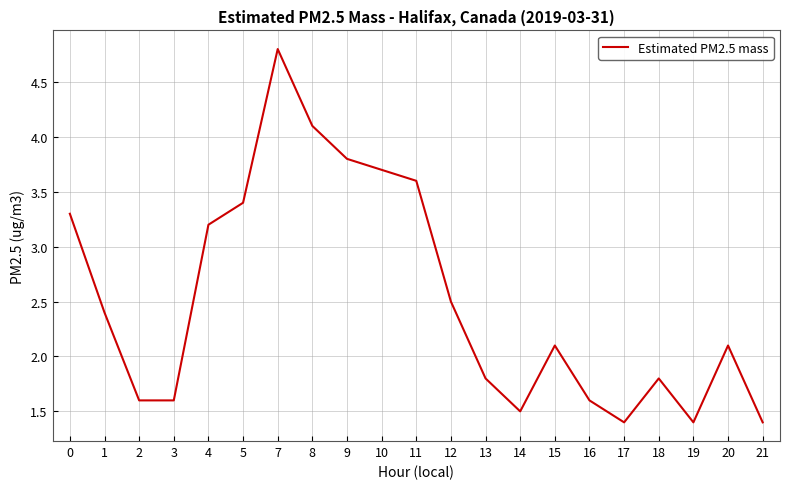

What is the change in value from 5 to 14?

-1.9